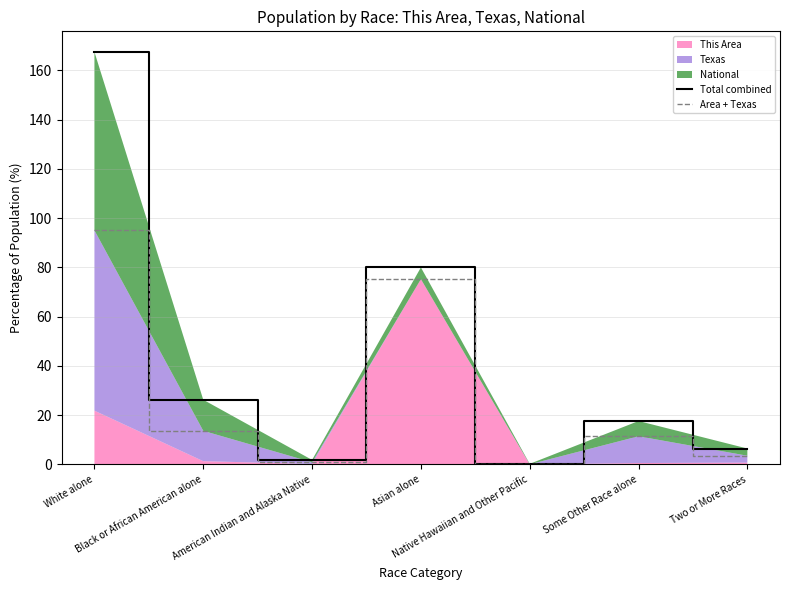

Reading right to left, list all the values displayed in this chart.

Total combined: 6.5	17.7	0.3	80.0	1.9	26.3	167.5
Area + Texas: 3.6	11.5	0.1	75.2	0.9	13.7	95.1